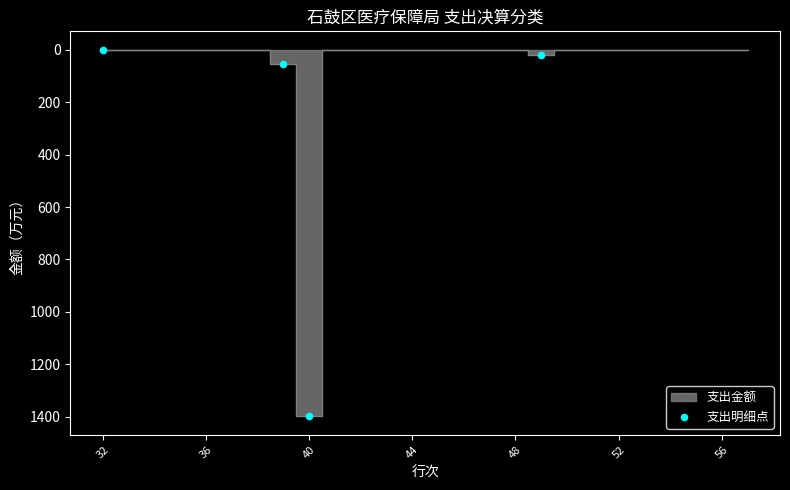

What Y value in the scatter plot is closest to 700?

53.9